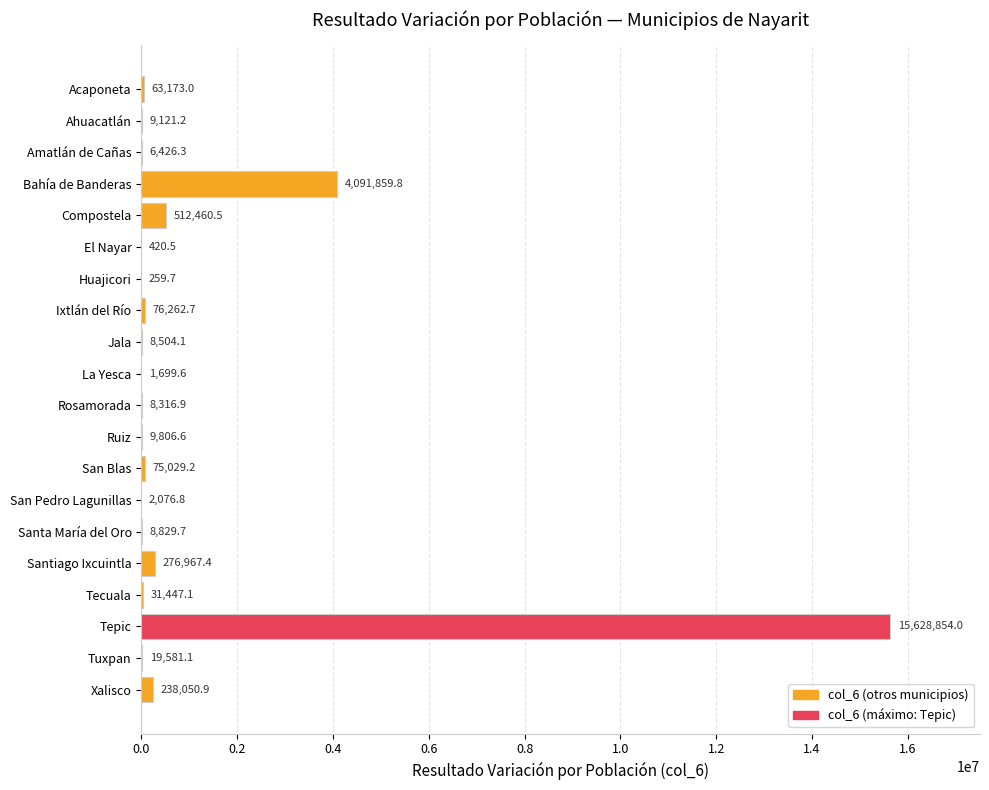

Read the value at El Nayar.

420.5